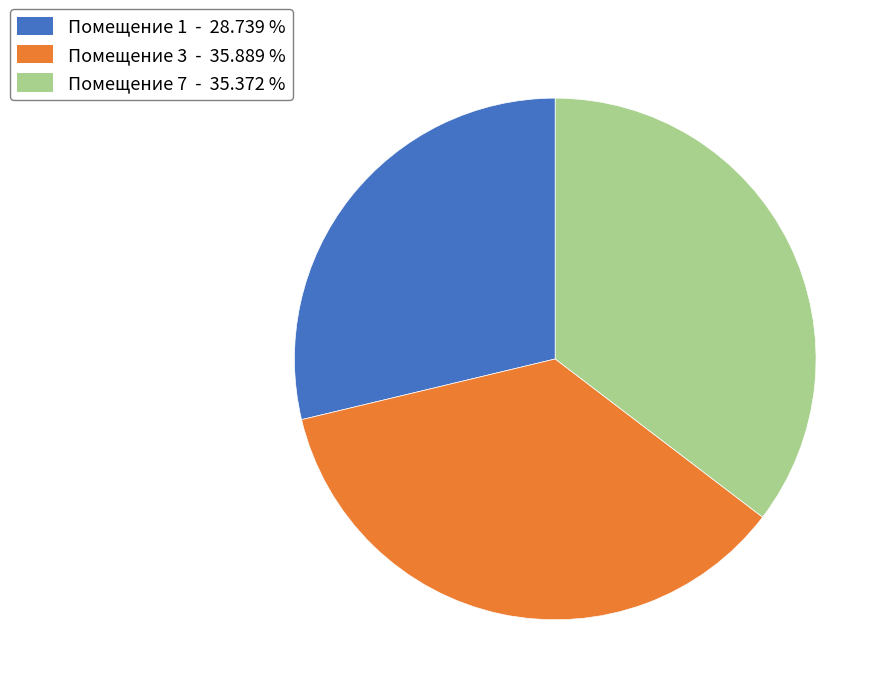

How many segments does this pie chart have?

3